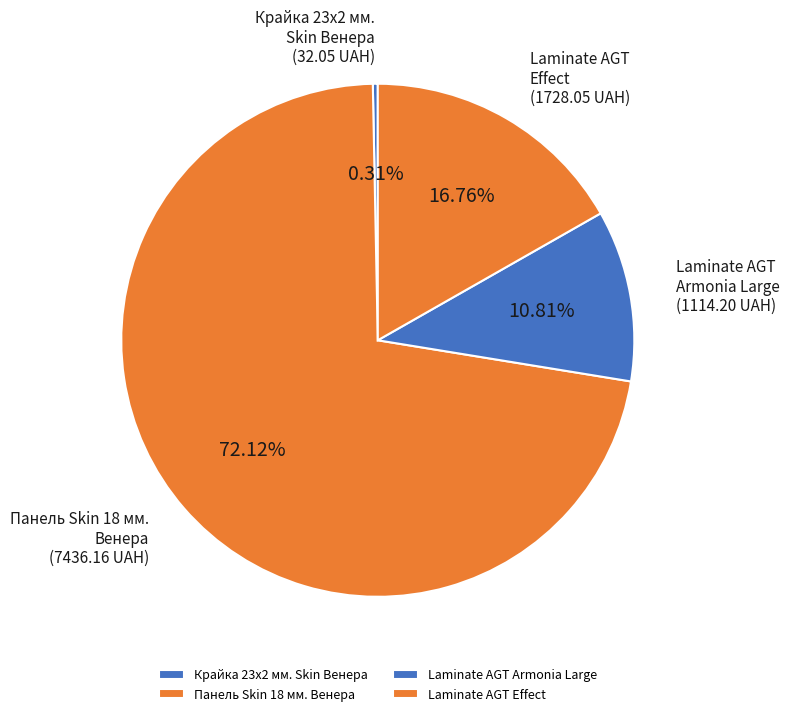

How many segments does this pie chart have?

4